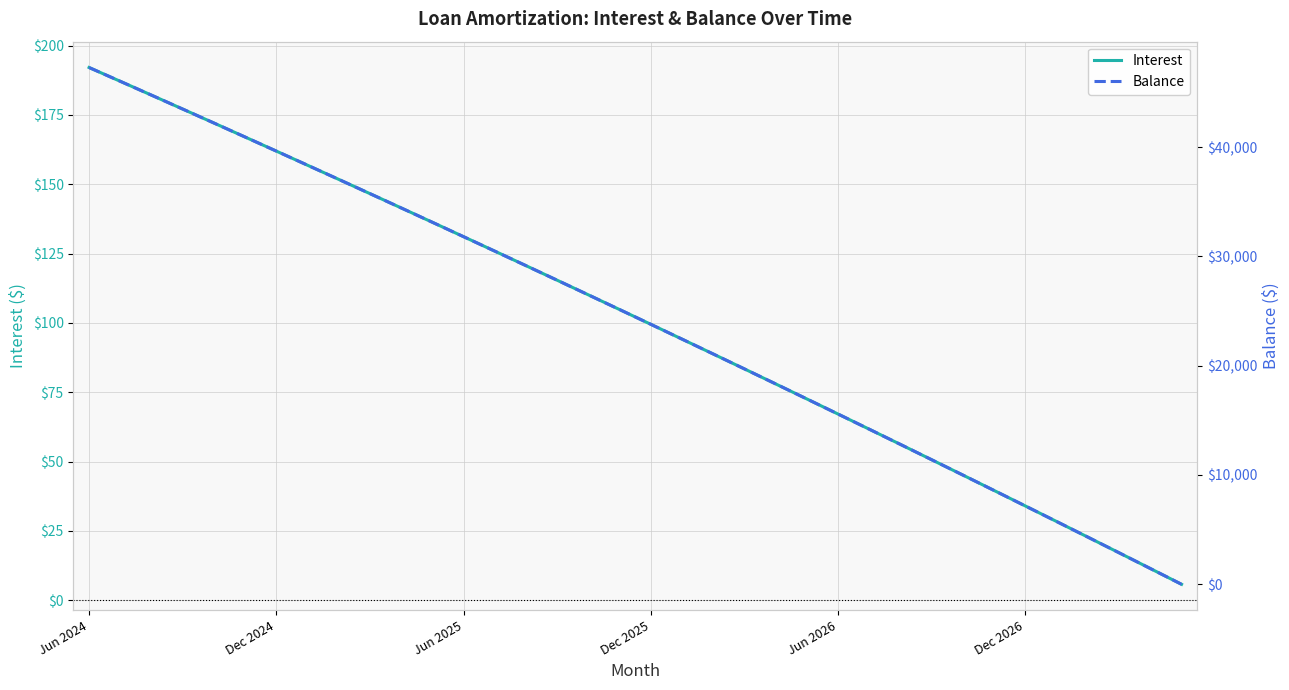

How many data points in Balance are less than 25131?

18